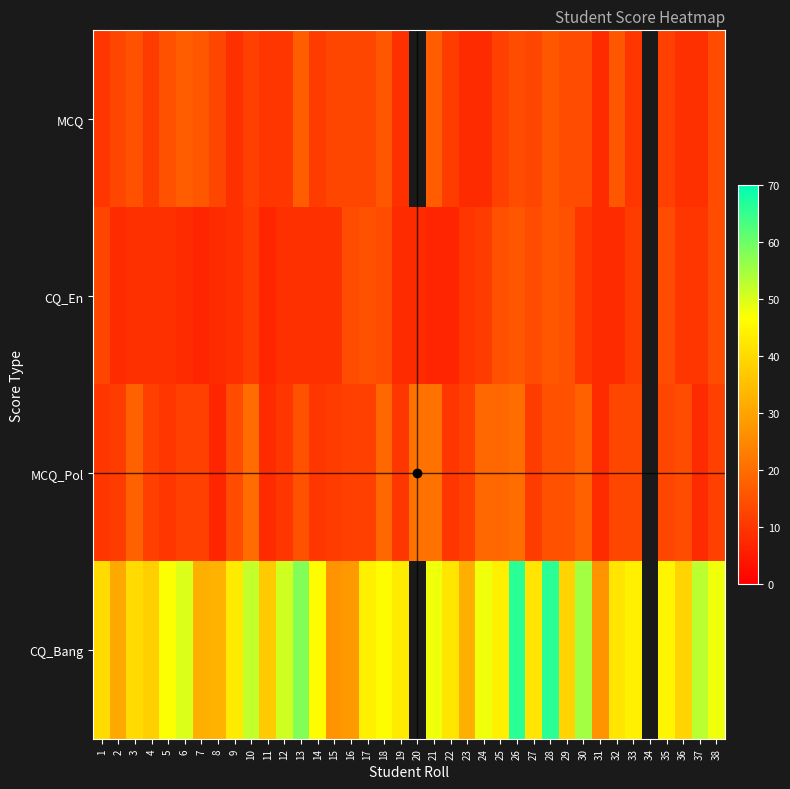

At 35, list the series in order from largest to smallest.

CQ_Bang, CQ_En, MCQ_Pol, MCQ